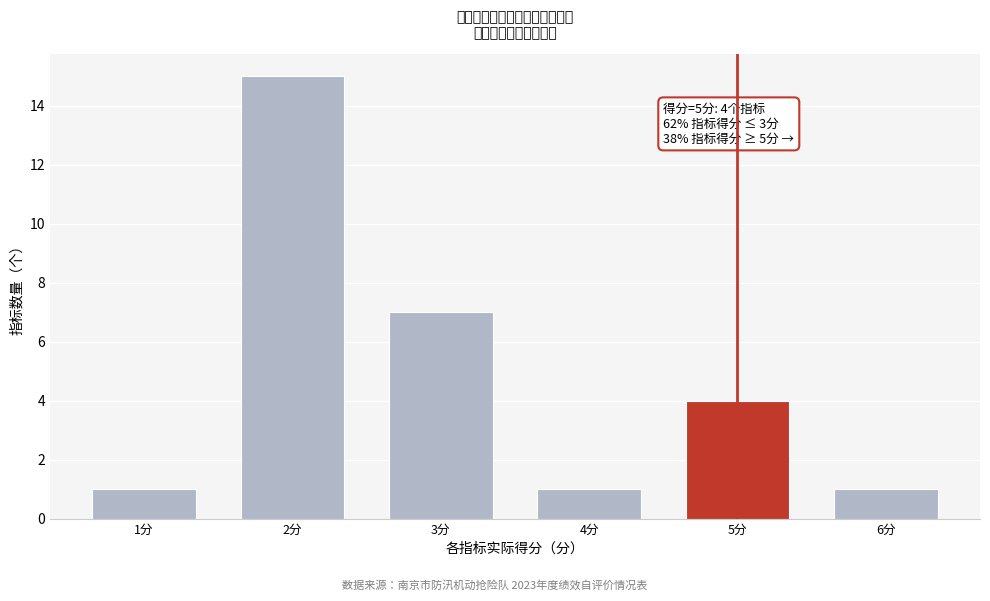

Reading left to right, what are all the values shown in this chart?

1分=1	2分=15	3分=7	4分=1	5分=4	6分=1